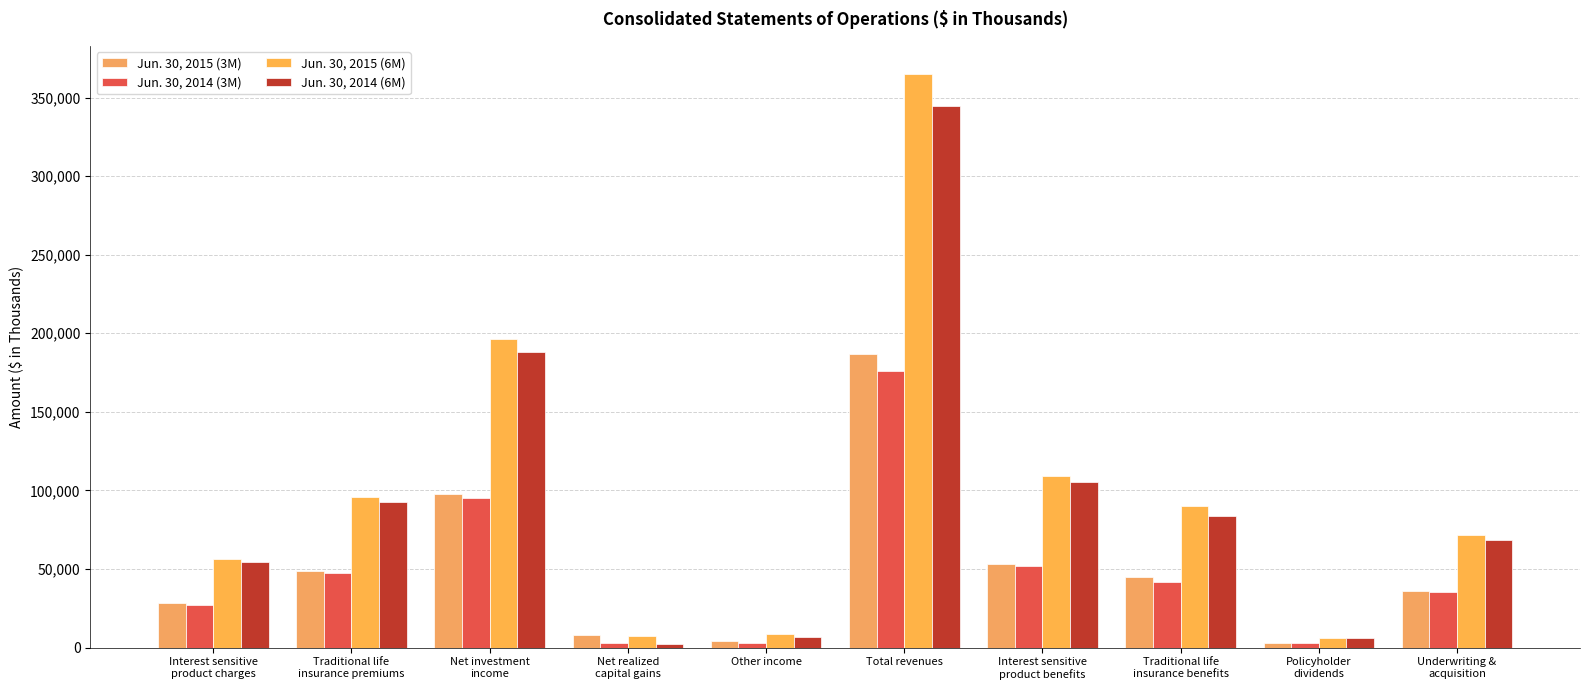

What is the minimum value shown in the chart?

2266